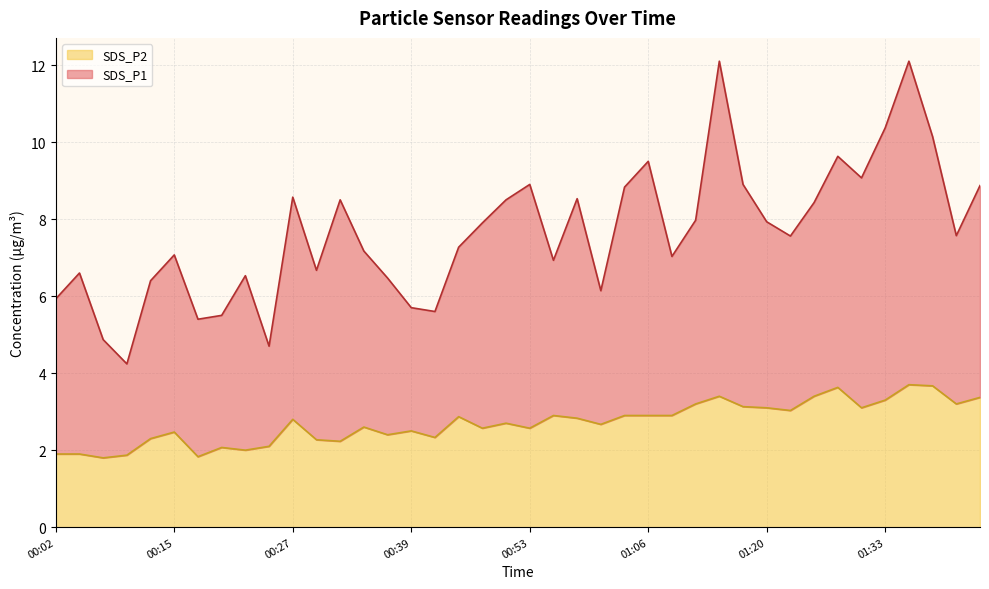

List the labels in order of value, smallest first.

00:07, 00:17, 00:10, 00:02, 00:05, 00:22, 00:20, 00:25, 00:32, 00:29, 00:12, 00:42, 00:37, 00:15, 00:39, 00:47, 00:53, 00:34, 01:01, 00:50, 00:27, 00:58, 00:45, 00:56, 01:04, 01:06, 01:09, 01:22, 01:20, 01:30, 01:17, 01:12, 01:41, 01:33, 01:44, 01:15, 01:25, 01:28, 01:38, 01:35